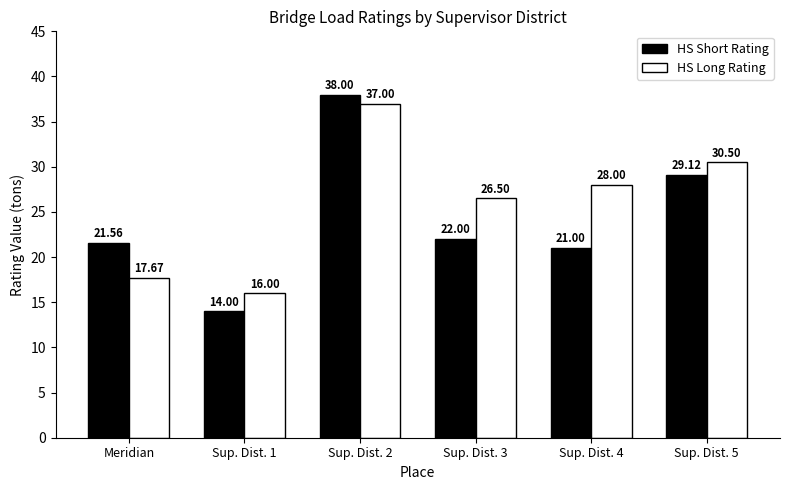

What is the highest value of the HS Short Rating series?

38.0